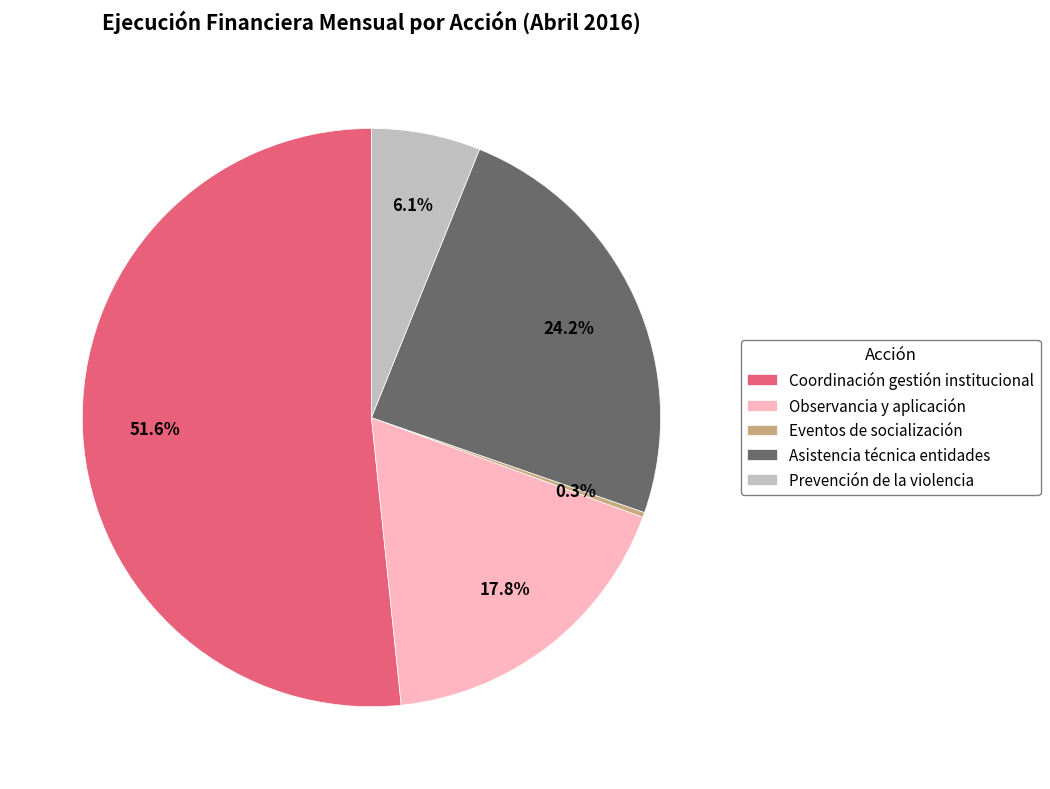

How many segments does this pie chart have?

5